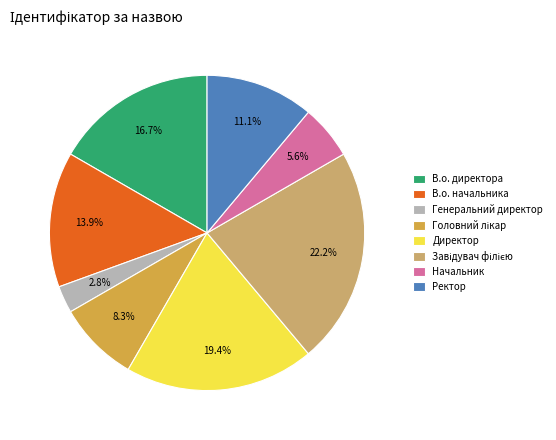

What is the smallest slice in the pie chart?

Генеральний директор